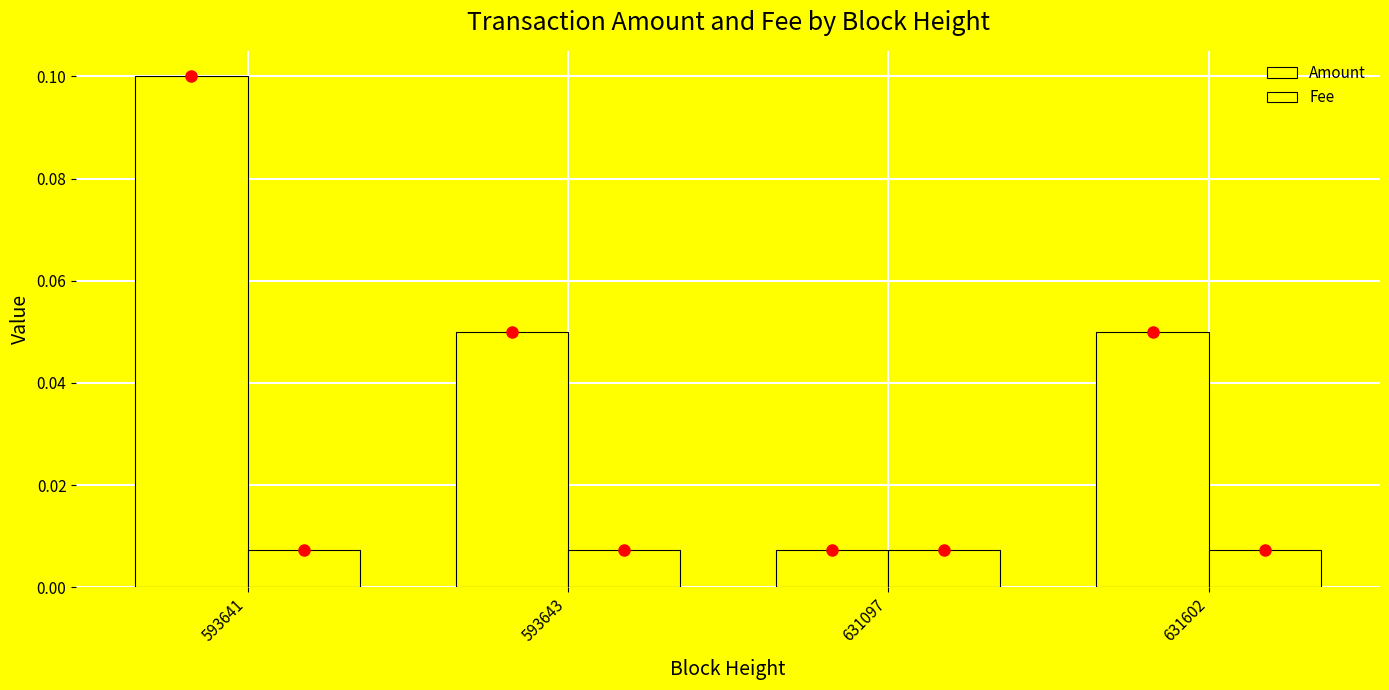

Which series has the widest spread of values?

Amount